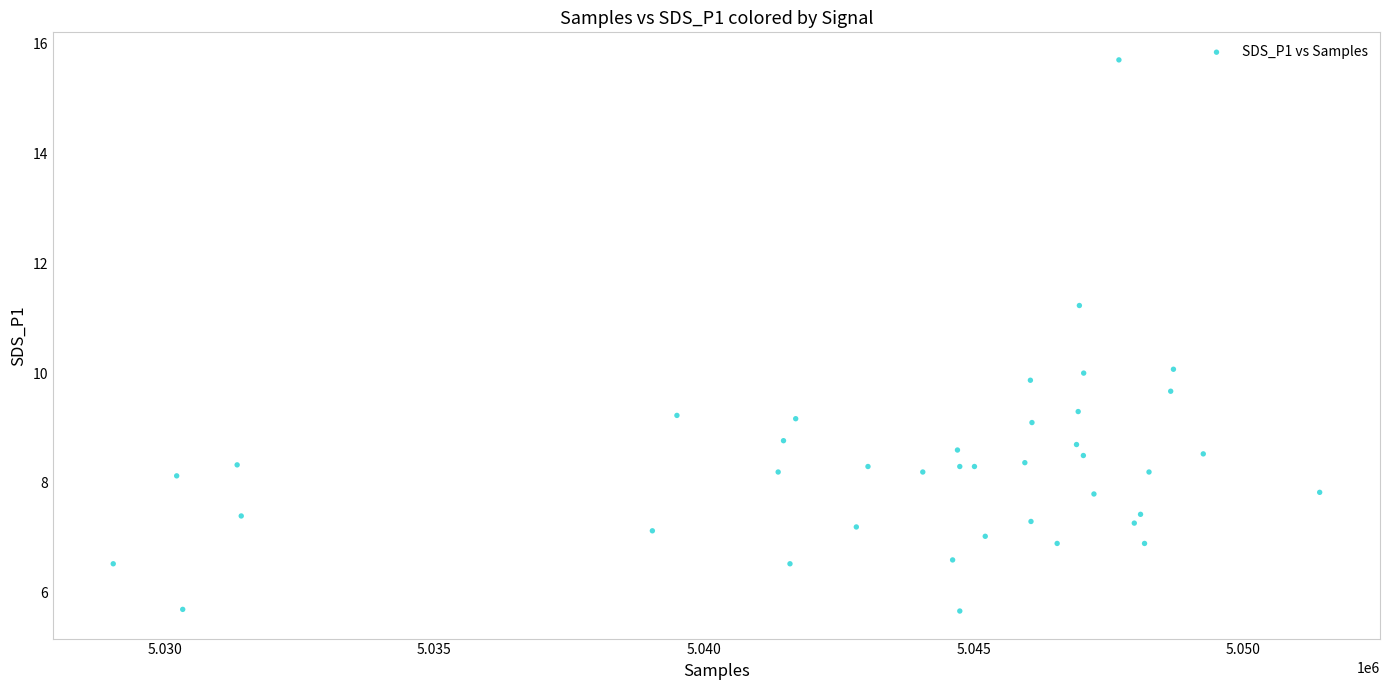

What is the range of X values (max minus min)?

22366.0